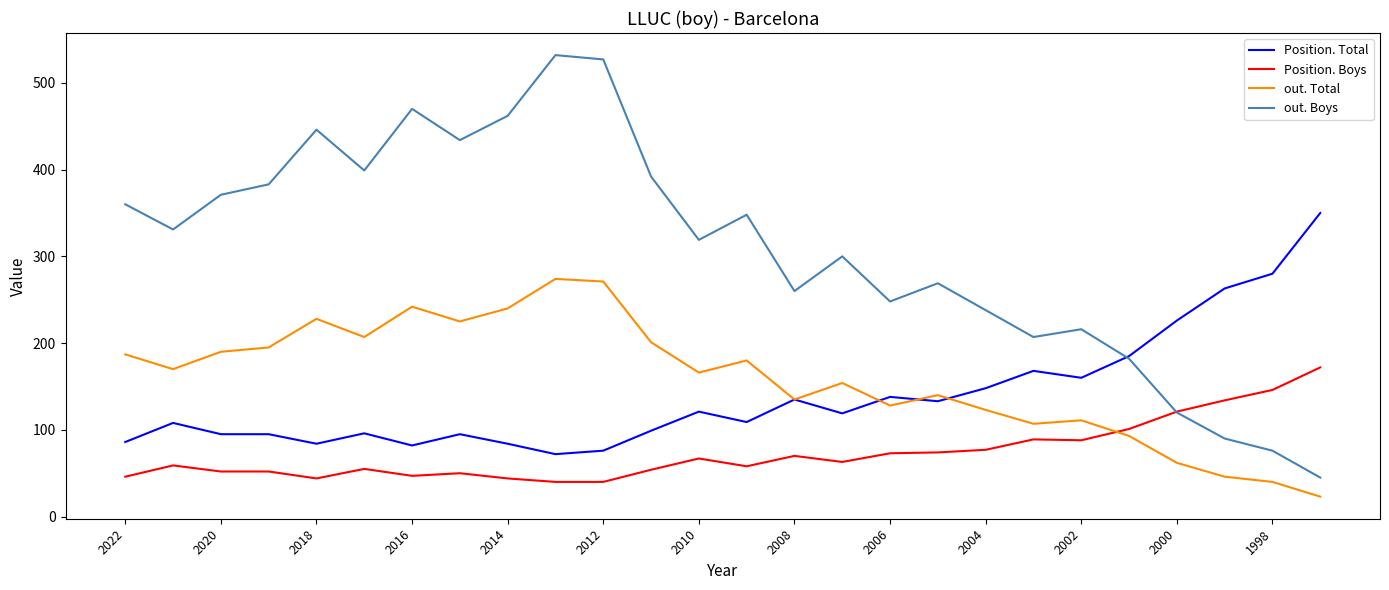

What is the difference between the maximum and minimum values in the Position. Total series?

278